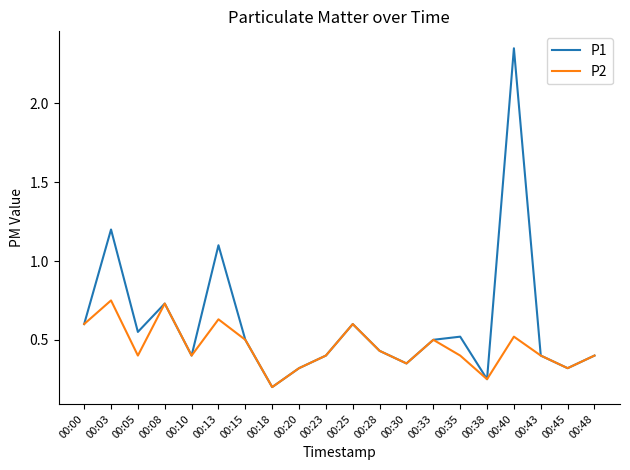

Which series has the widest spread of values?

P1